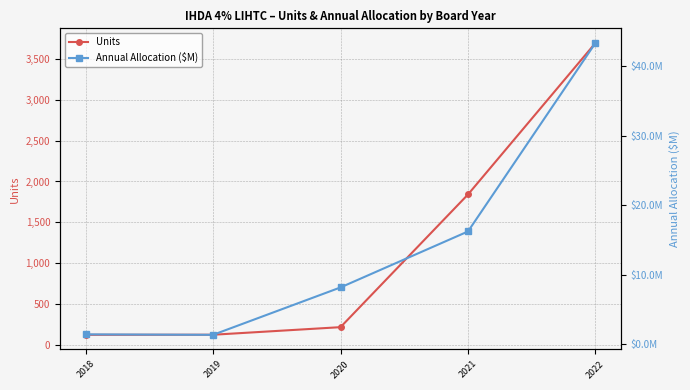

What is the difference between the Annual Allocation ($M) values at 2022 and 2018?

42.0